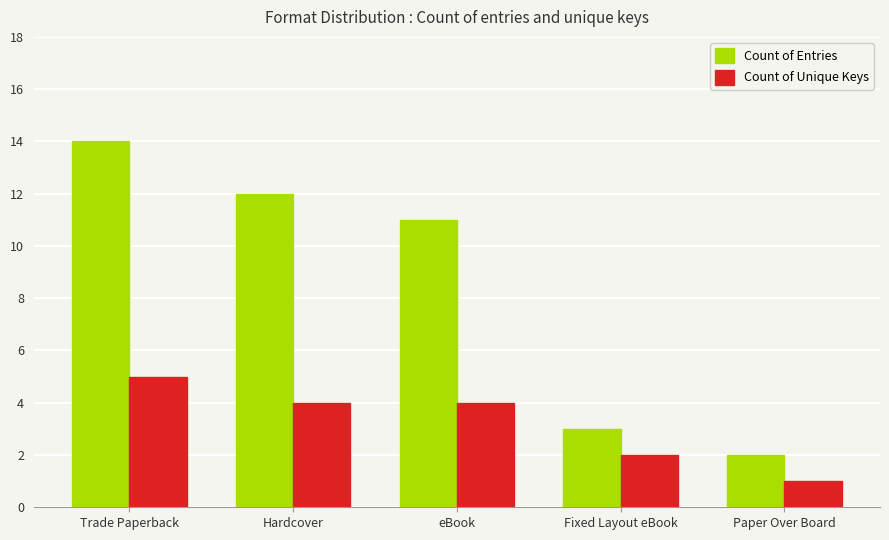

Rank the series at Fixed Layout eBook from highest to lowest value.

Count of Entries, Count of Unique Keys